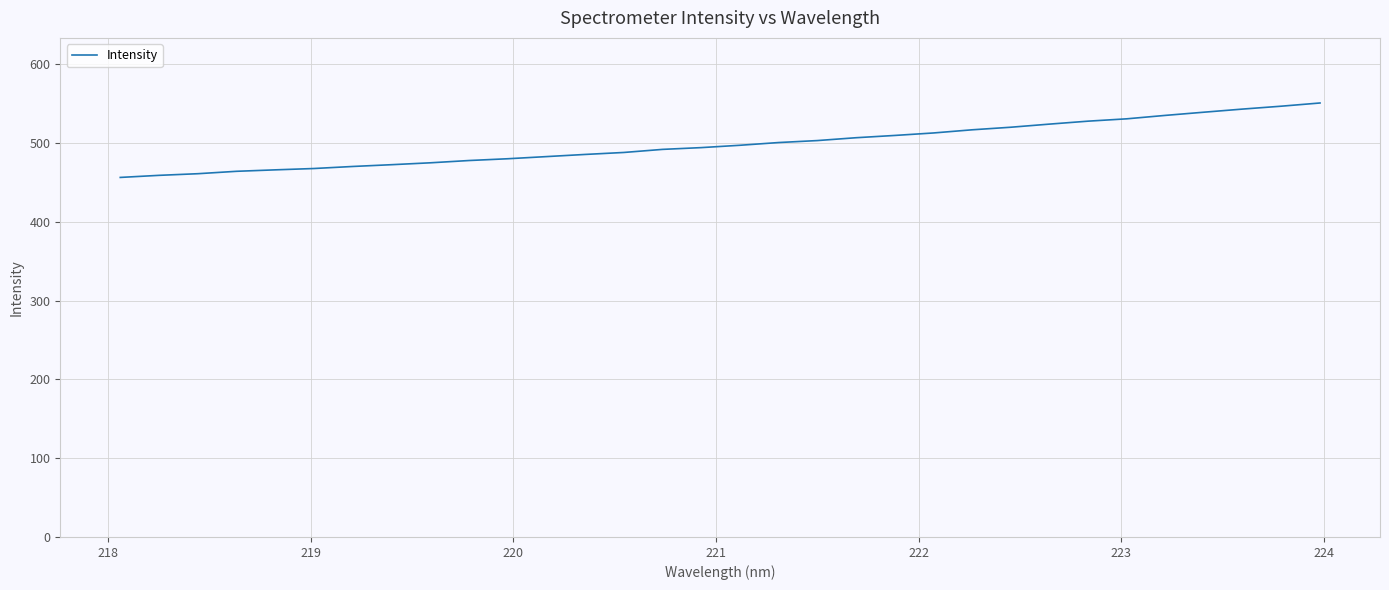

What is the maximum value shown in the chart?

551.1